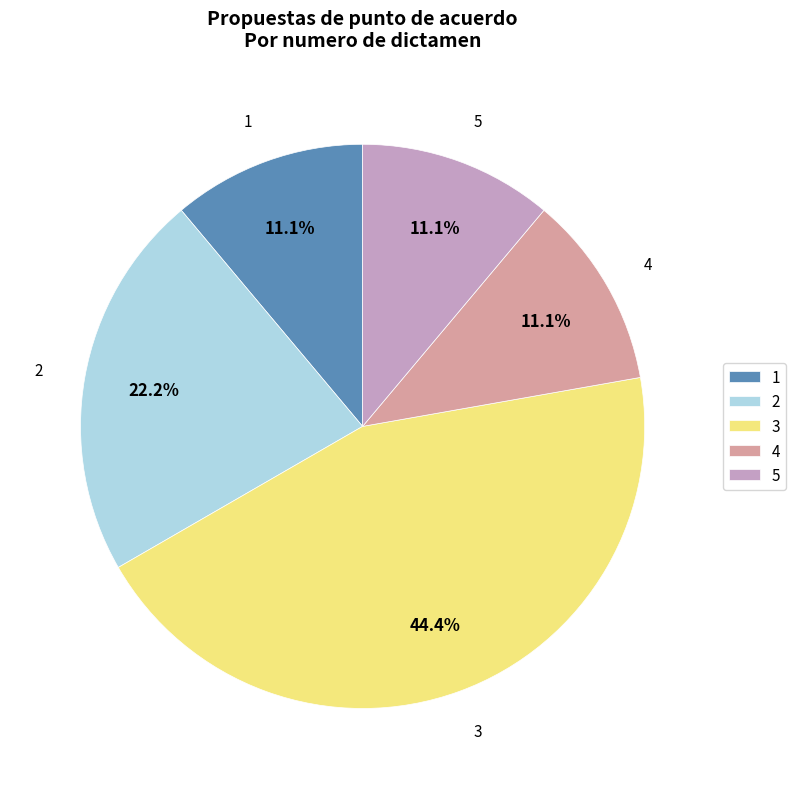

What is the largest slice in the pie chart?

3